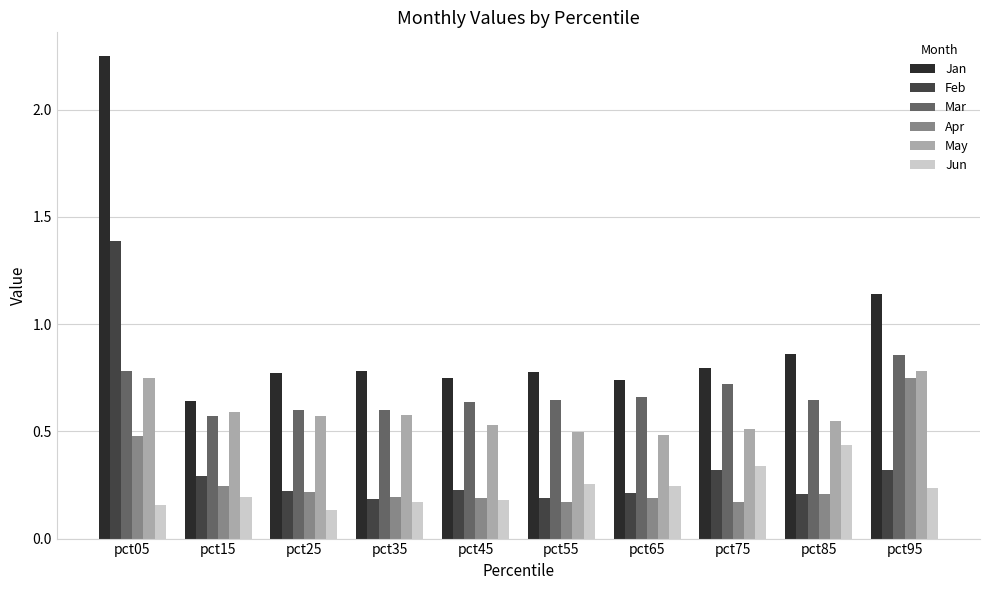

True or false: Apr has a value of 0.4 at pct85.

False